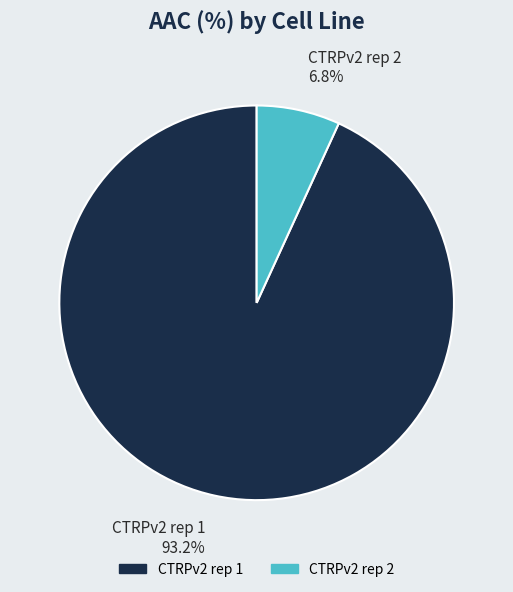

To the nearest percent, what portion does CTRPv2 rep 2 represent?

7%